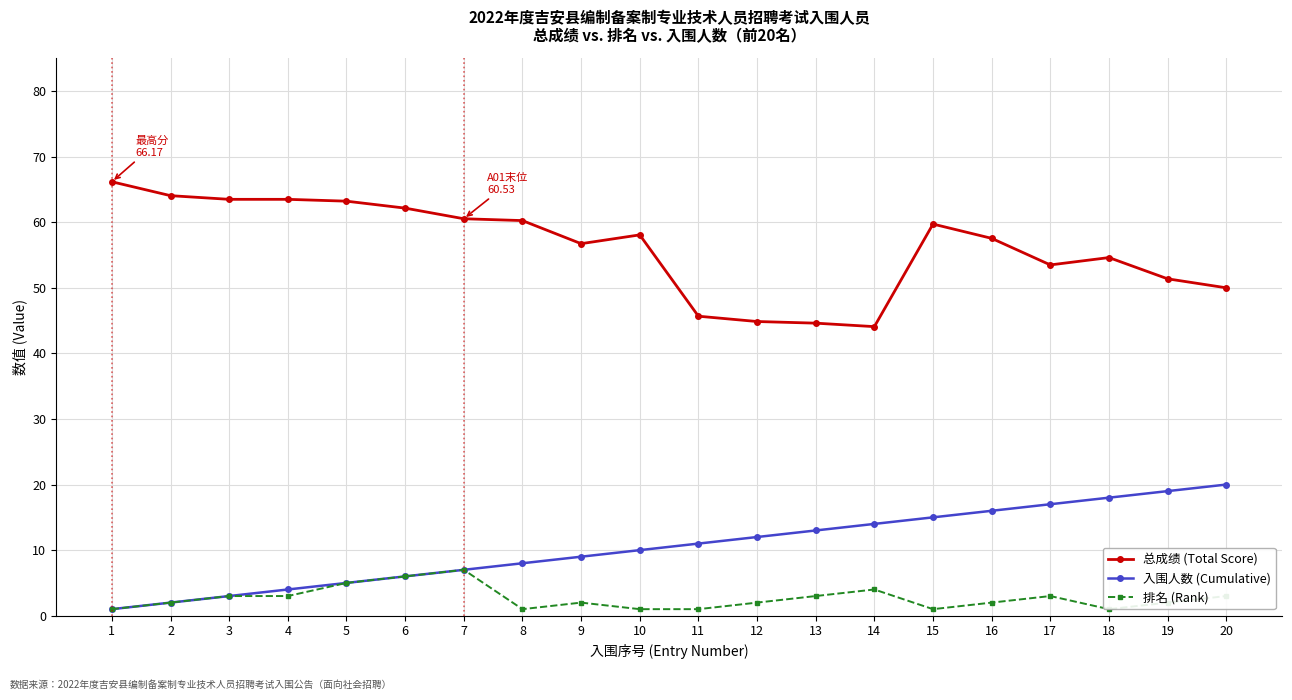

Reading left to right, list all the values displayed in this chart.

总成绩 (Total Score): 66.2	64.0	63.5	63.5	63.2	62.1	60.5	60.2	56.7	58.1	45.7	44.9	44.6	44.1	59.7	57.5	53.5	54.6	51.4	50.0
入围人数 (Cumulative): 1.0	2.0	3.0	4.0	5.0	6.0	7.0	8.0	9.0	10.0	11.0	12.0	13.0	14.0	15.0	16.0	17.0	18.0	19.0	20.0
排名 (Rank): 1.0	2.0	3.0	3.0	5.0	6.0	7.0	1.0	2.0	1.0	1.0	2.0	3.0	4.0	1.0	2.0	3.0	1.0	2.0	3.0